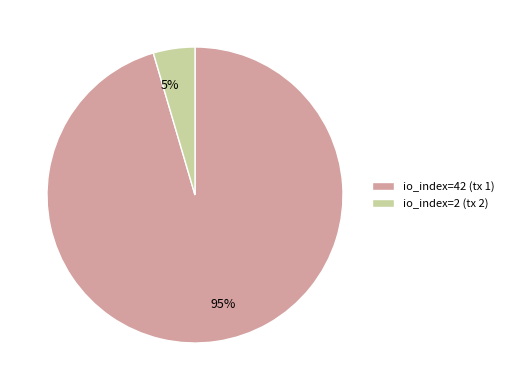

Combined, do 95% and 5% account for over 50%?

Yes